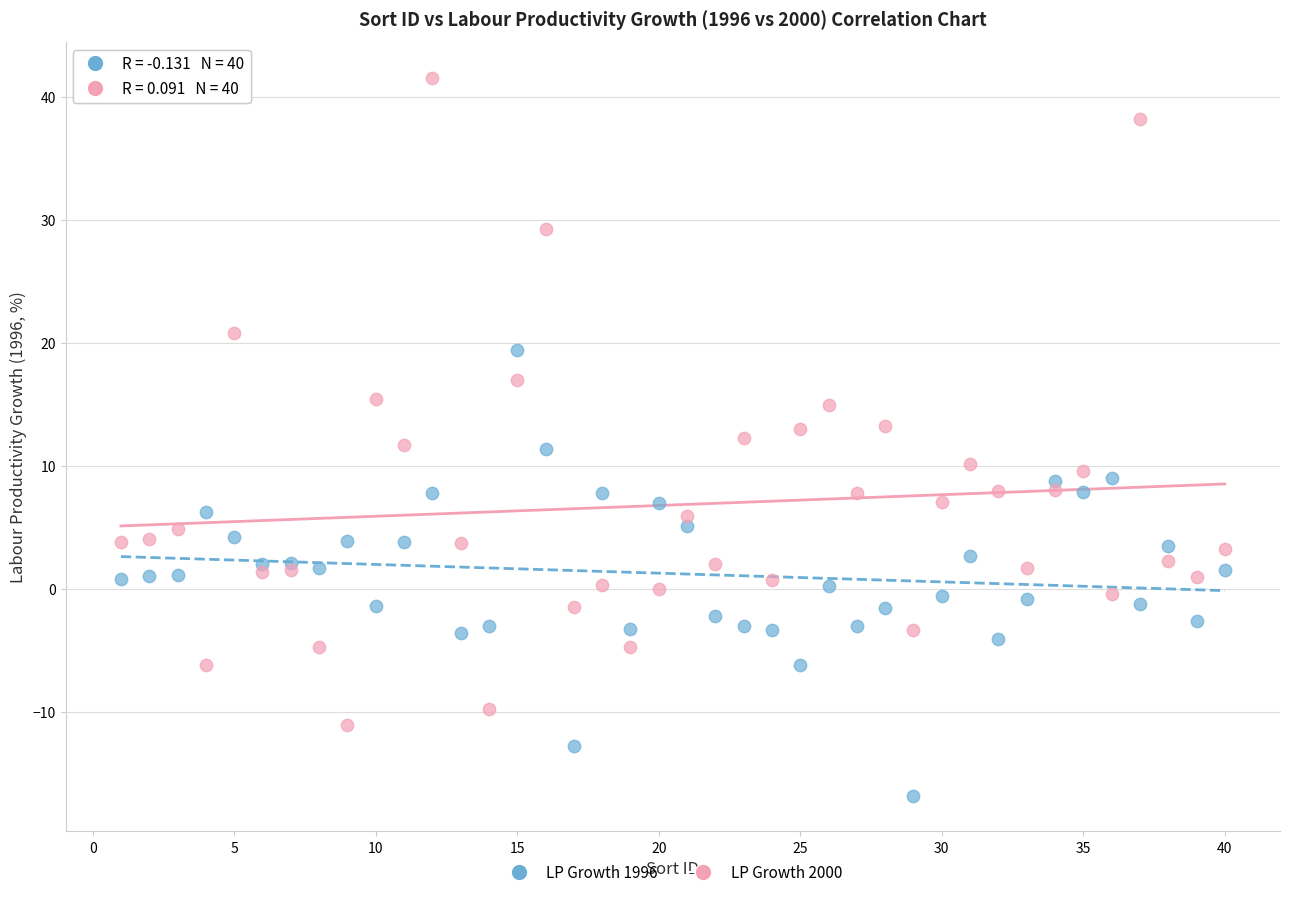

Which series reaches the minimum Y coordinate?

LP Growth 1996